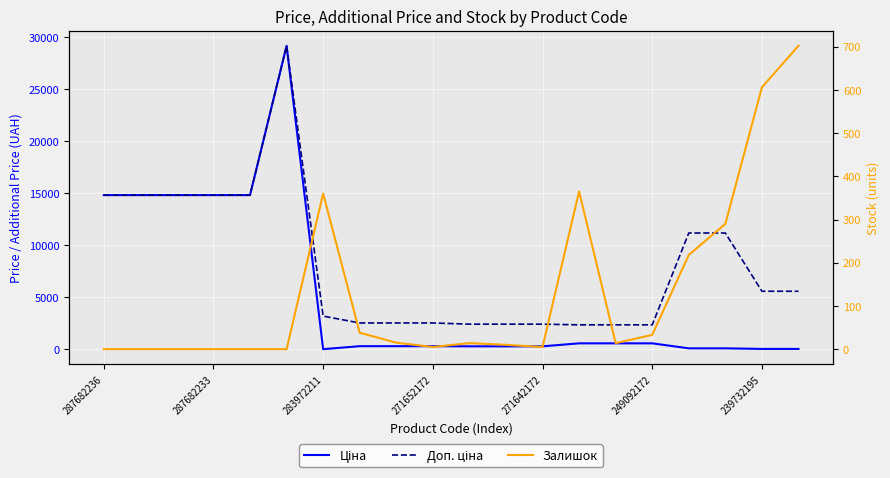

Is this an area chart (filled region under the line)?

No